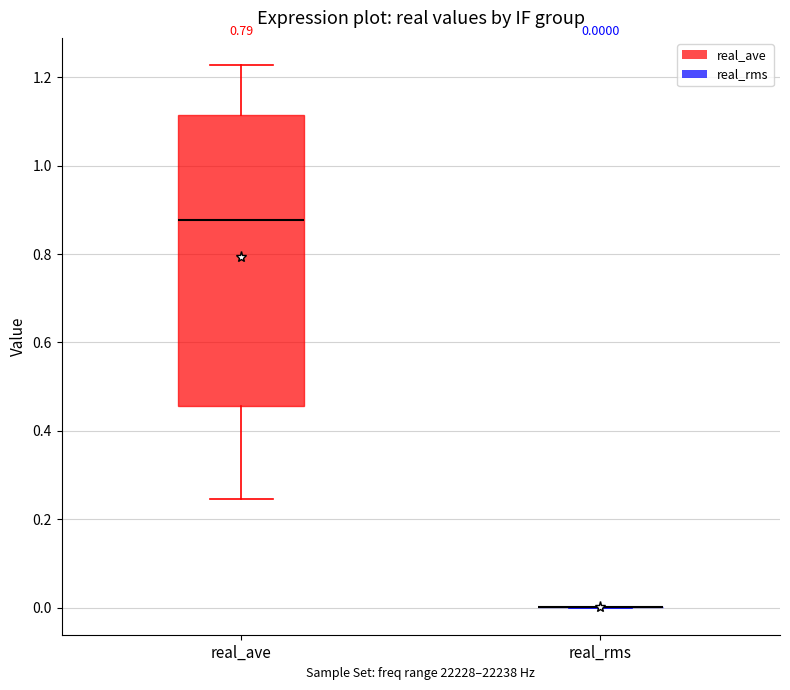

Which box is the tallest, from its lower edge to its upper edge?

real_ave